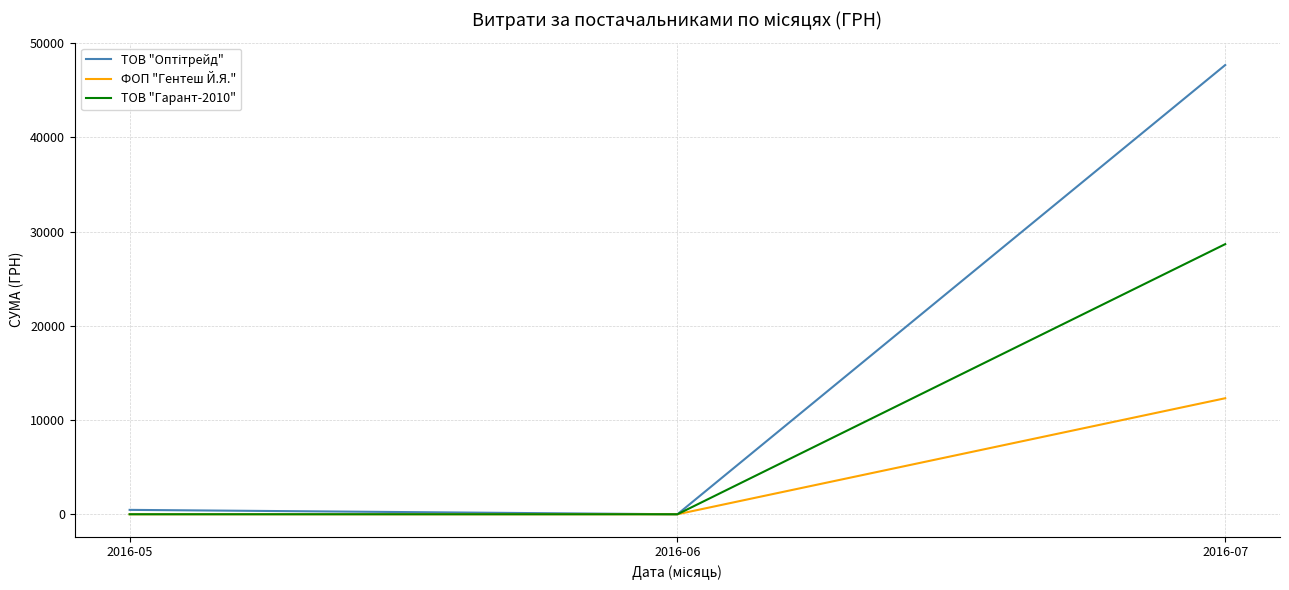

Is it true that ФОП "Гентеш Й.Я." equals -5647 at 2016-06?

False